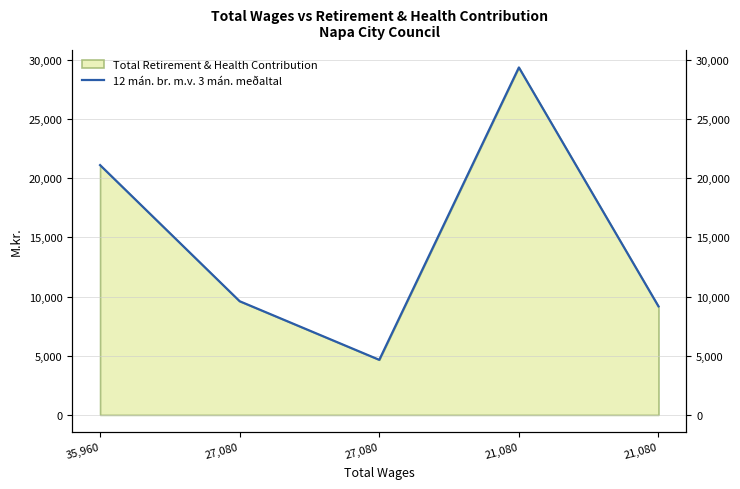

What is the approximate value at 27,080, to the nearest 100?

4700